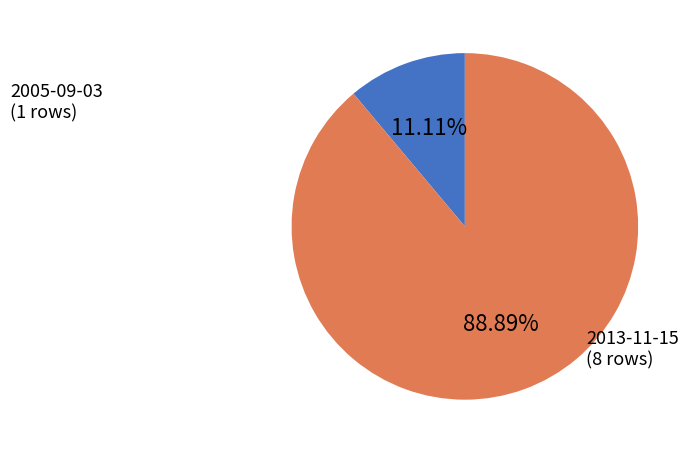

To the nearest percent, what is the difference between the 2005-09-03 and 2013-11-15 slice percentages?

78%